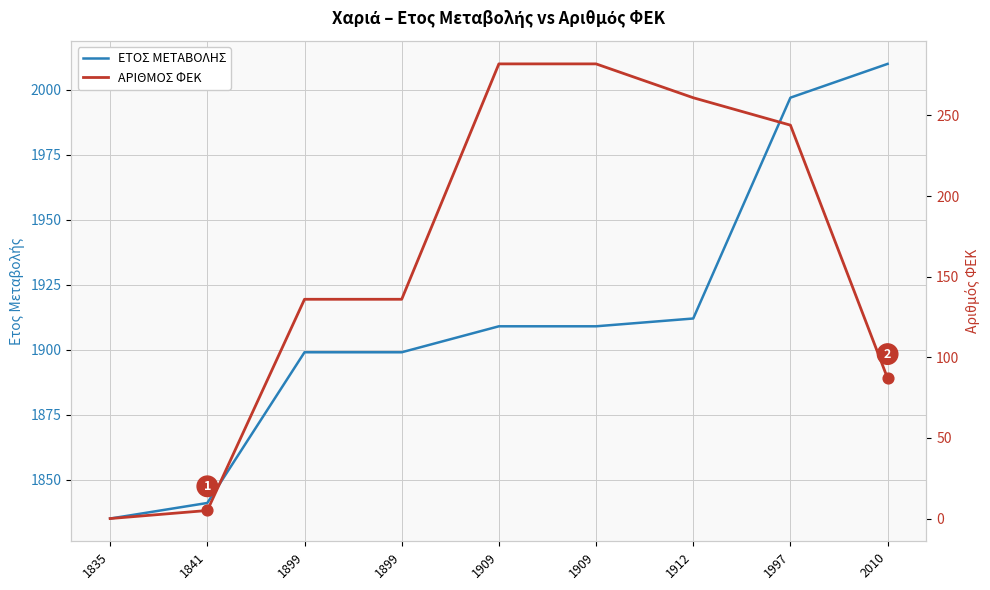

At which category is the sum across all series the highest?

1997